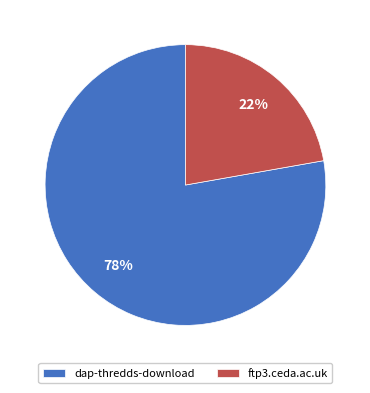

Is it true that dap-thredds-download is 66% of the pie?

False